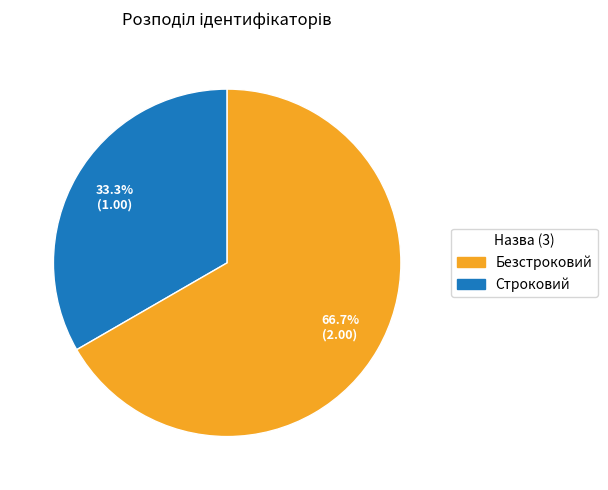

What is the smallest slice in the pie chart?

Безстроковий